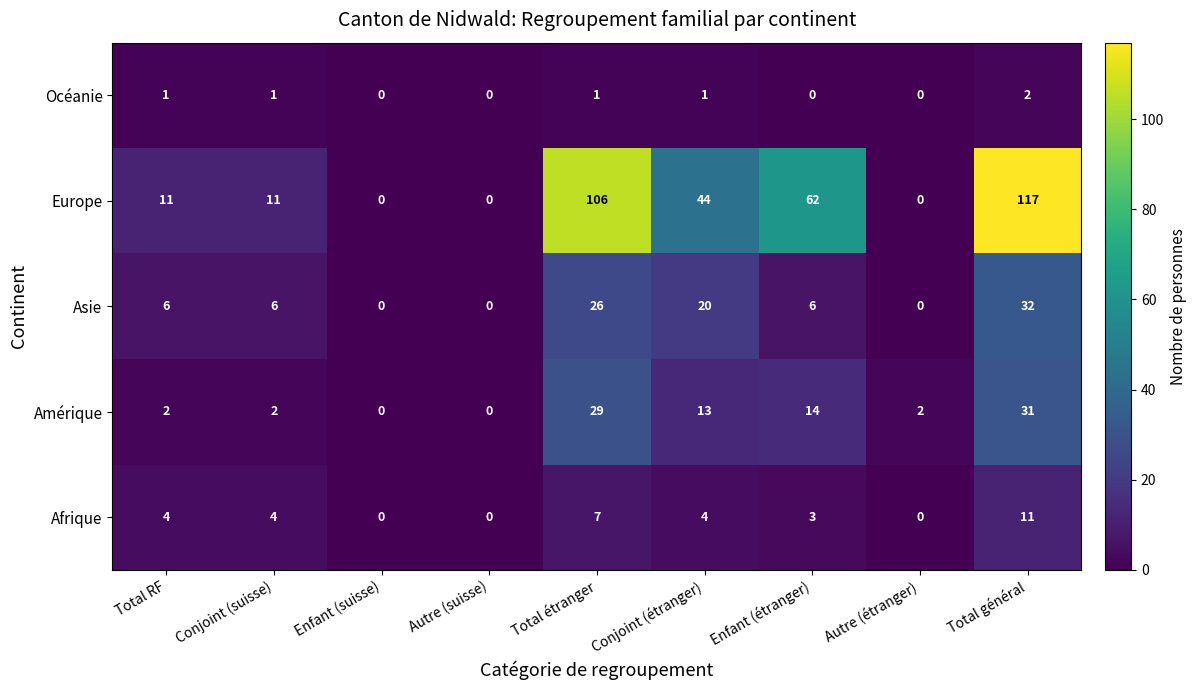

Rank the series by their maximum value, from highest to lowest.

Europe, Asie, Amérique, Afrique, Océanie